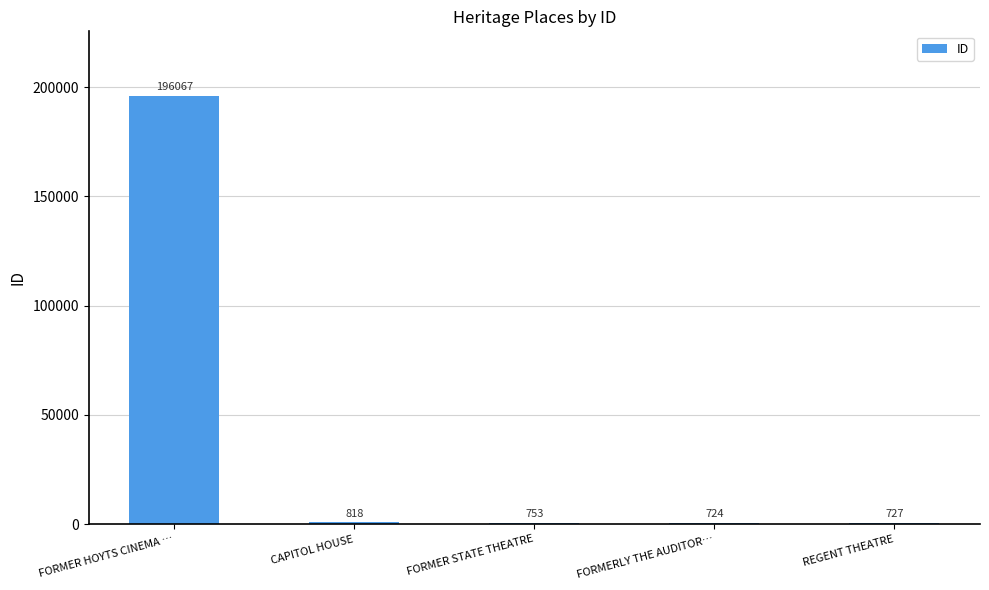

Reading right to left, list all the values displayed in this chart.

REGENT THEATRE=727	FORMERLY THE AUDITOR…=724	FORMER STATE THEATRE=753	CAPITOL HOUSE=818	FORMER HOYTS CINEMA …=196067